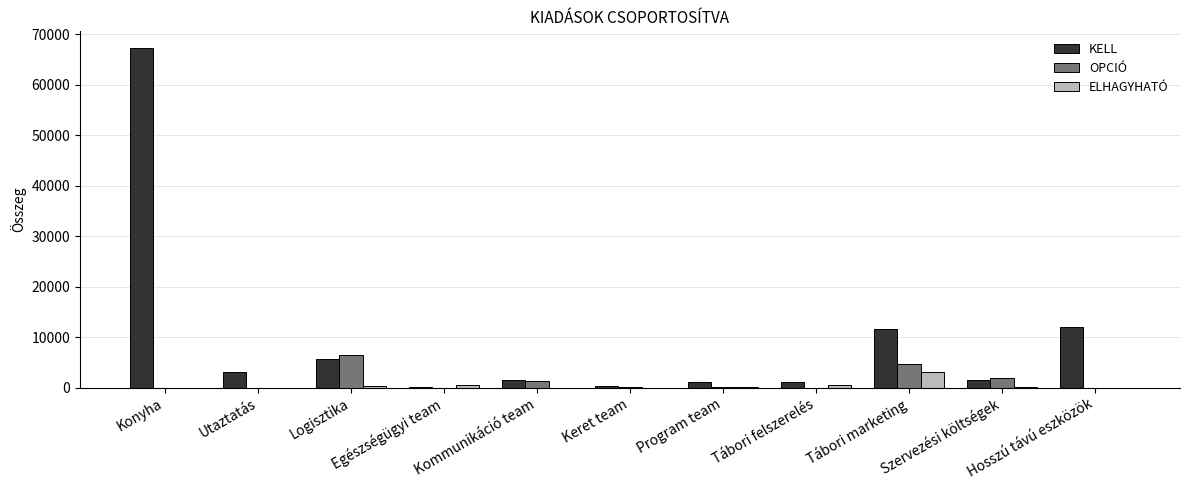

What value does the ELHAGYHATÓ series have at Program team?

50.0